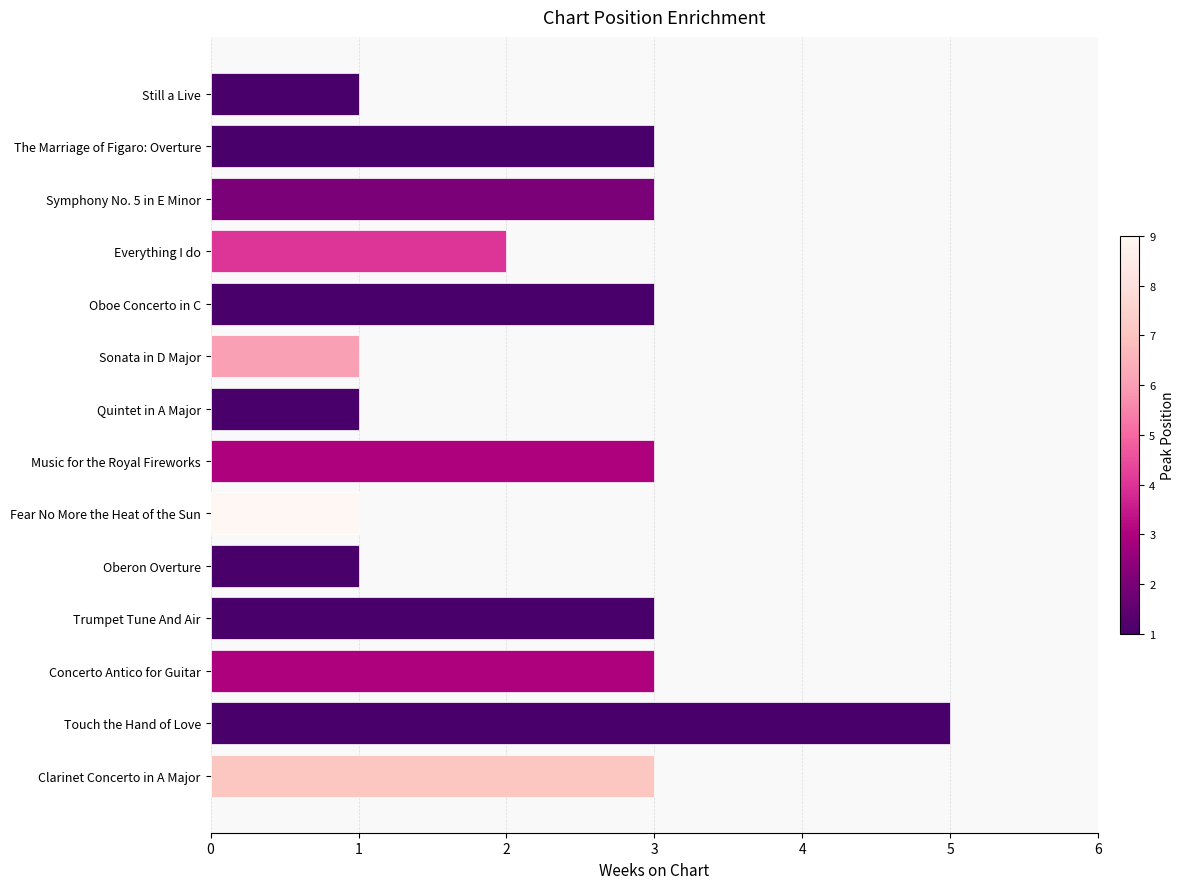

How many series are shown in this chart?

1